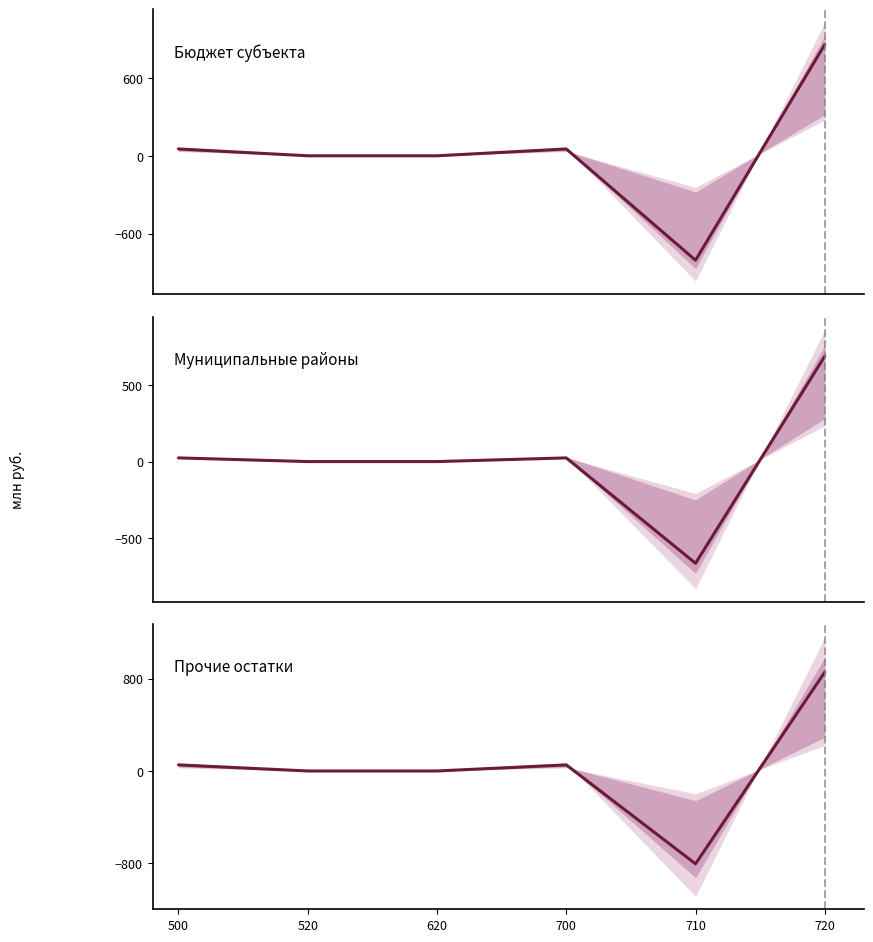

Is it true that Бюджет субъекта equals -611.1 at 620?

False